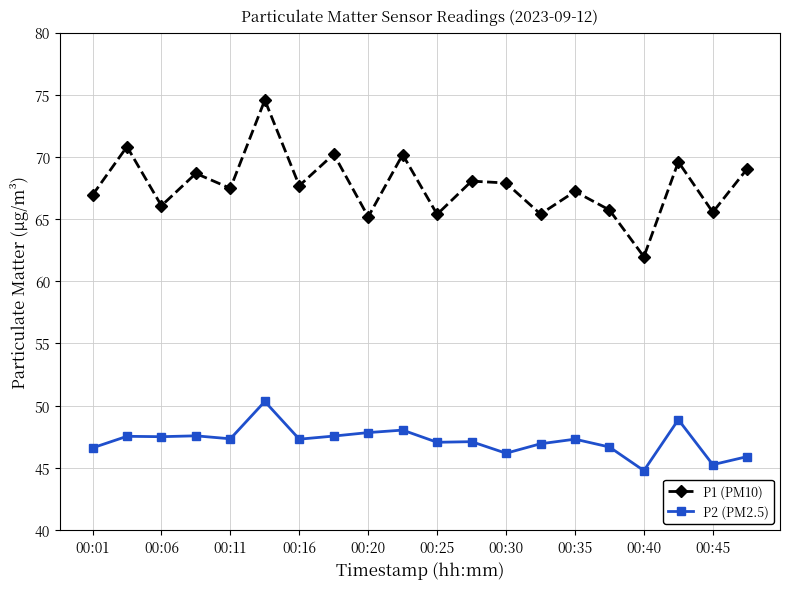

At how many categories does at least one series exceed 59?

20